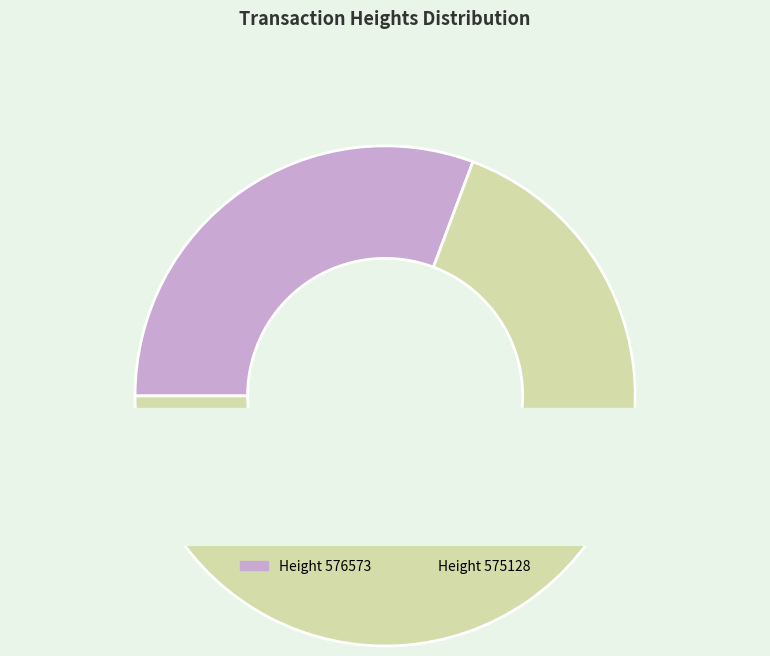

Rank the categories by value from lowest to highest.

576573, 575128